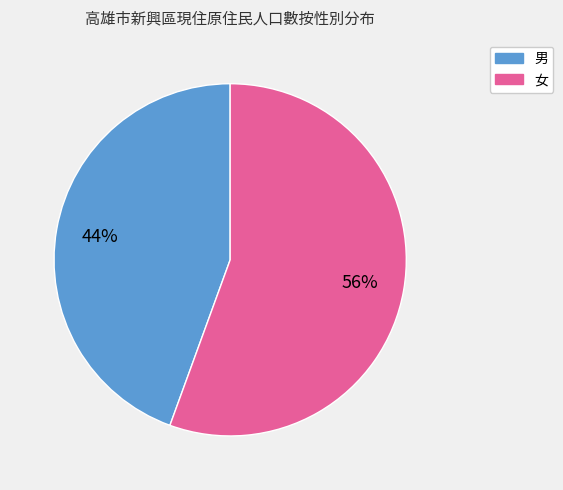

Is it true that 男 is 44% of the pie?

True